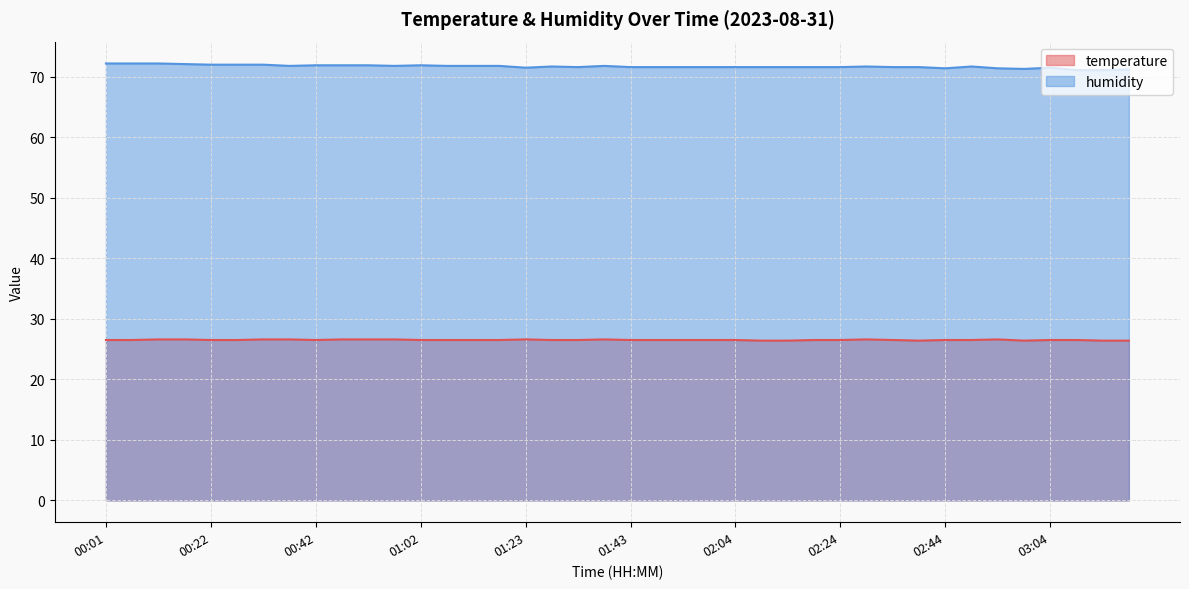

Count the number of categories in the chart.

40